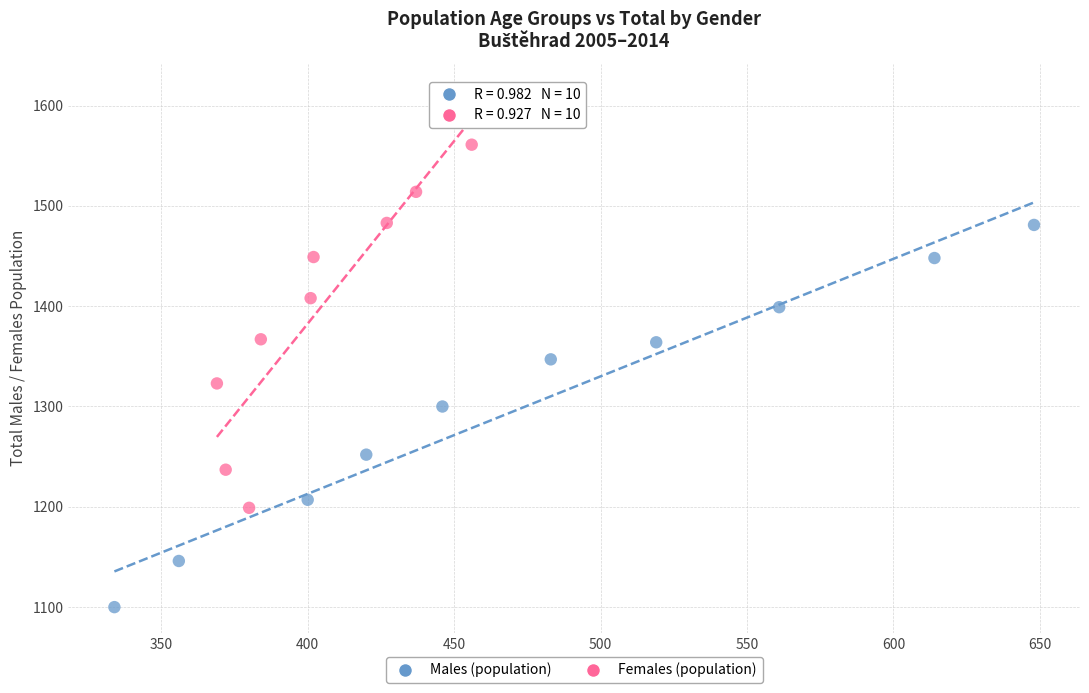

Which series reaches the minimum Y coordinate?

Males (population)